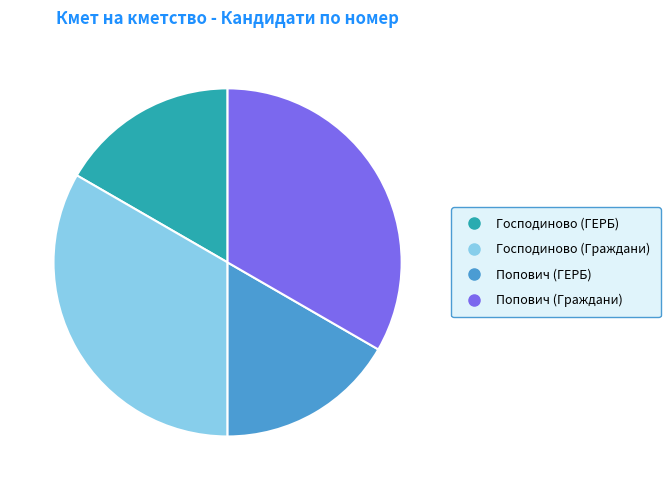

Count the number of slices in the pie.

4